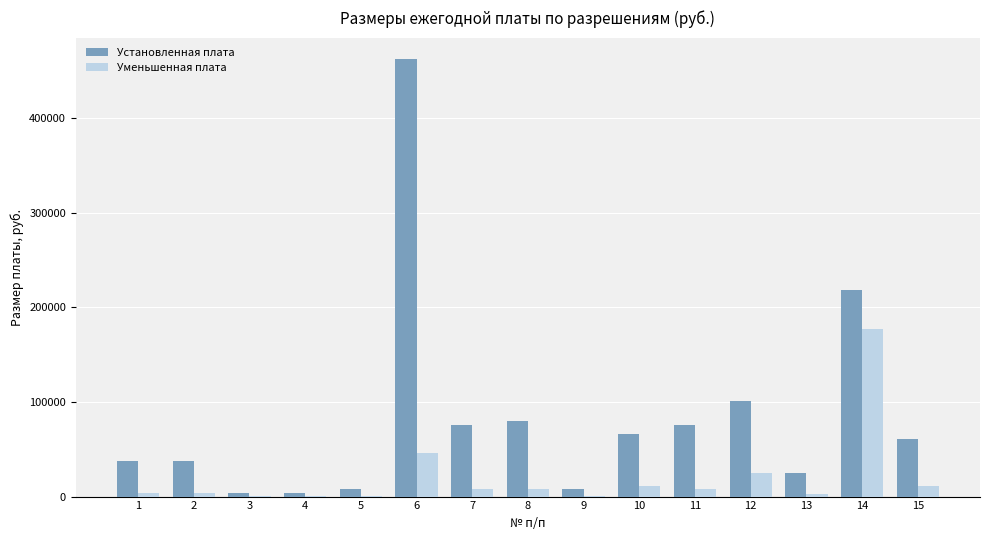

What is the greatest value displayed?

462000